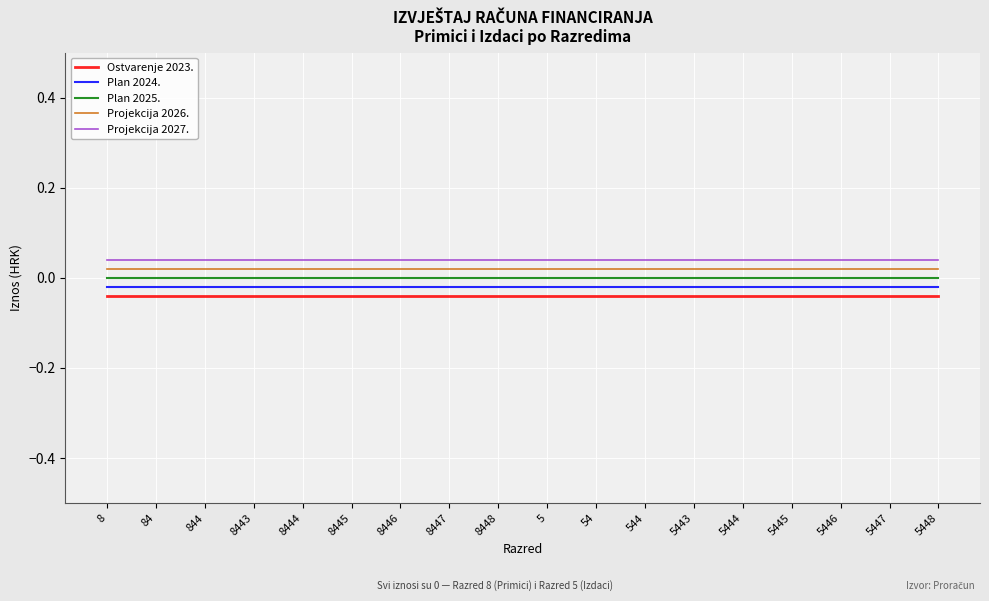

True or false: Plan 2025. has a value of 0.0 at 544.

True